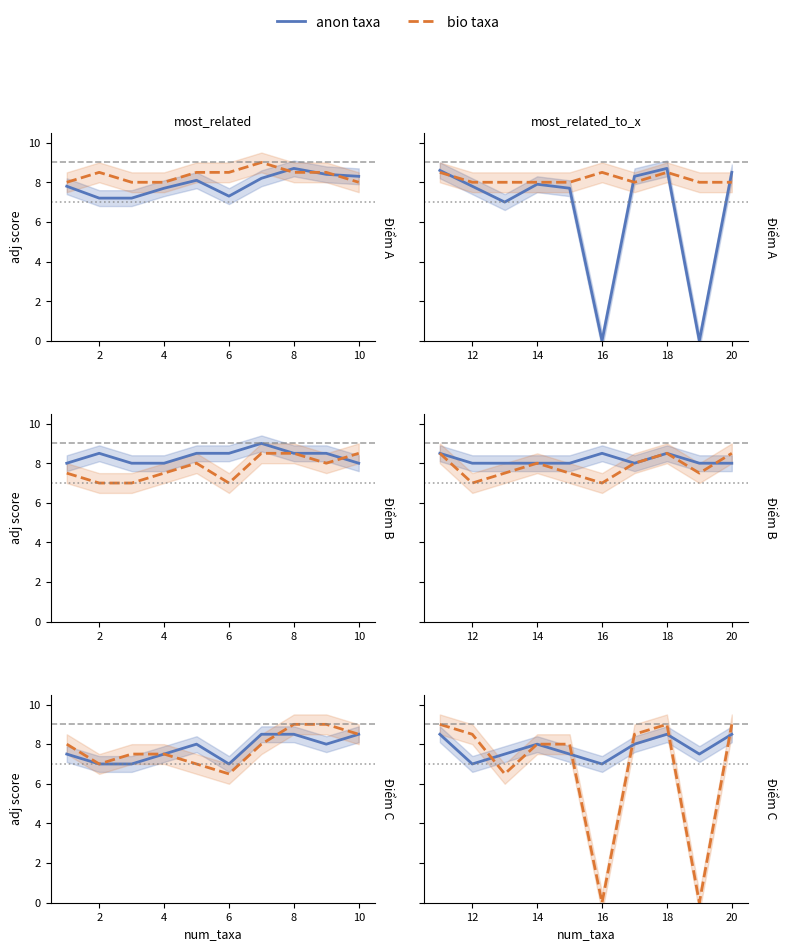

How many values in the score A/B series are below 8?

5